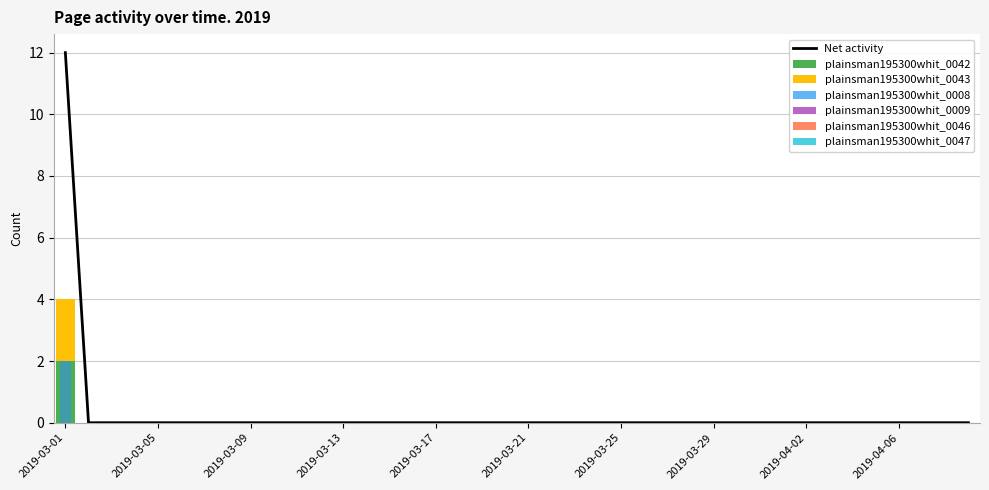

List the labels in order of plainsman195300whit_0047 value, largest first.

2019-03-01, 2019-03-02, 2019-03-03, 2019-03-04, 2019-03-05, 2019-03-06, 2019-03-07, 2019-03-08, 2019-03-09, 2019-03-10, 2019-03-11, 2019-03-12, 2019-03-13, 2019-03-14, 2019-03-15, 2019-03-16, 2019-03-17, 2019-03-18, 2019-03-19, 2019-03-20, 2019-03-21, 2019-03-22, 2019-03-23, 2019-03-24, 2019-03-25, 2019-03-26, 2019-03-27, 2019-03-28, 2019-03-29, 2019-03-30, 2019-03-31, 2019-04-01, 2019-04-02, 2019-04-03, 2019-04-04, 2019-04-05, 2019-04-06, 2019-04-07, 2019-04-08, 2019-04-09